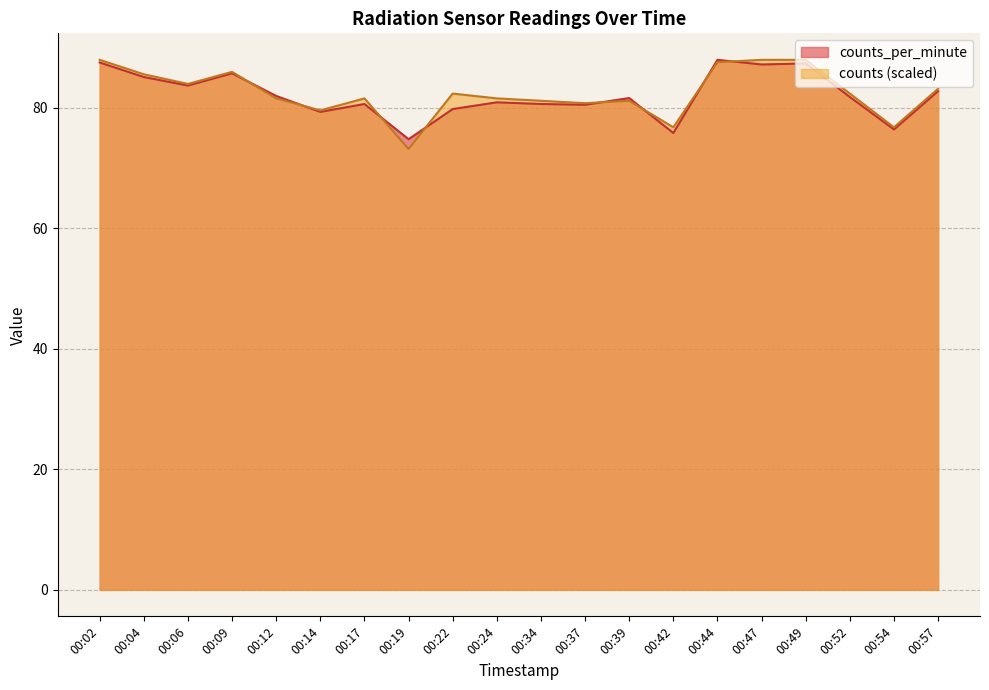

Does the chart have visible grid lines?

Yes